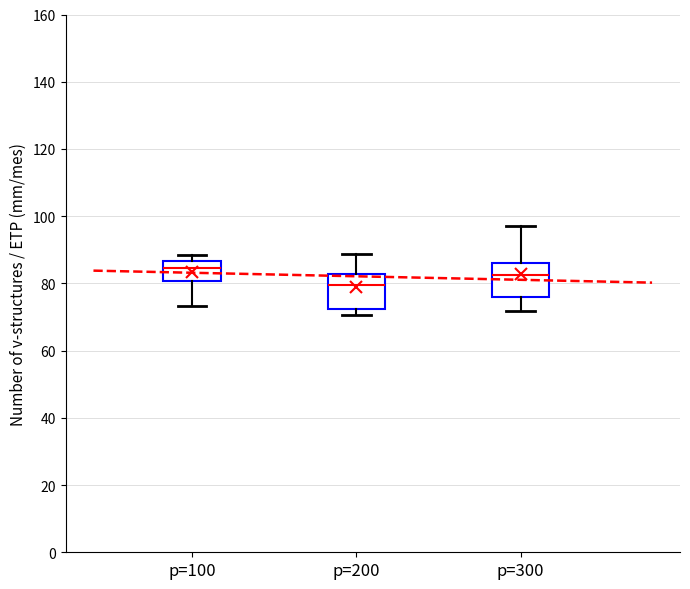

Reading left to right, transcribe this box plot: for each box, give where its median line is, the range the box spans, and where its two whiskers end, as read against the y-axis. The values are not printed on the chart, so give them approximately, as read against the axis.

p=100: median 84, box 80 to 86, whiskers 74 to 88
p=200: median 80, box 72 to 82, whiskers 70 to 88
p=300: median 82, box 76 to 86, whiskers 72 to 96